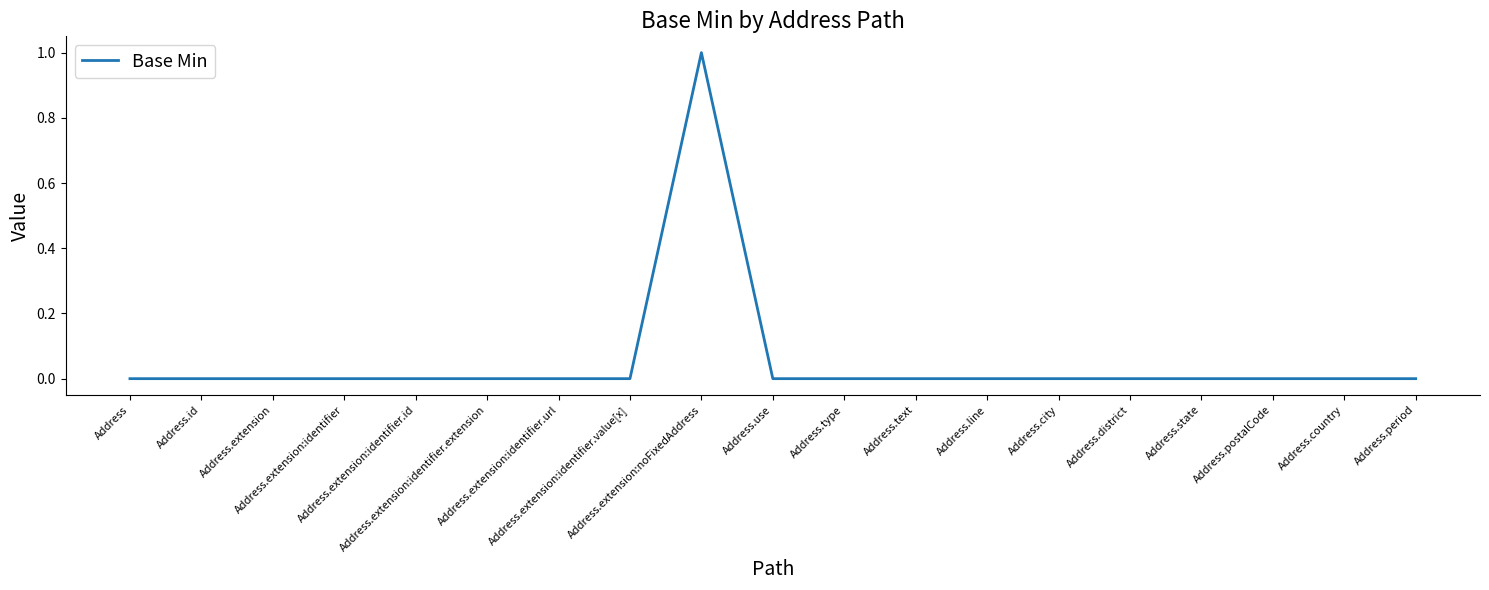

Reading left to right, extract all data points from this chart.

0	0	0	0	0	0	0	0	1	0	0	0	0	0	0	0	0	0	0